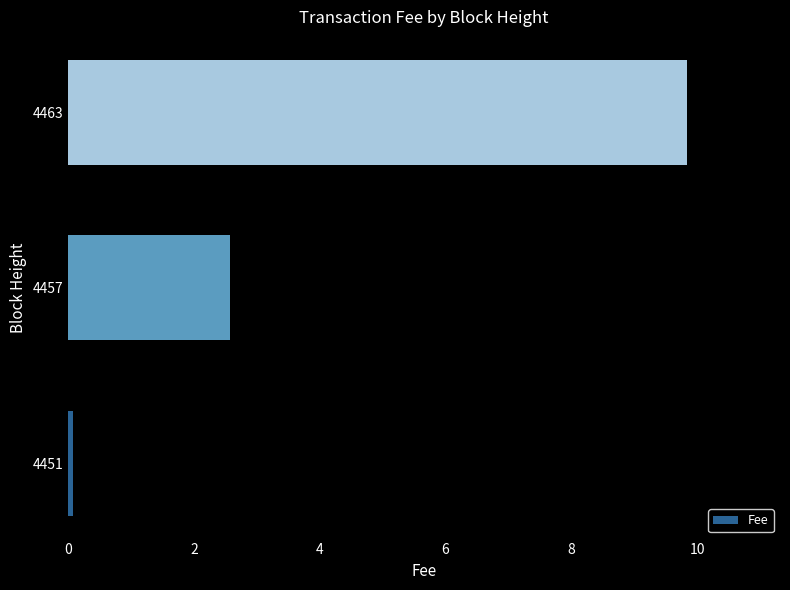

Reading bottom to top, transcribe all the data shown in this chart.

4451=0.1	4457=2.6	4463=9.8